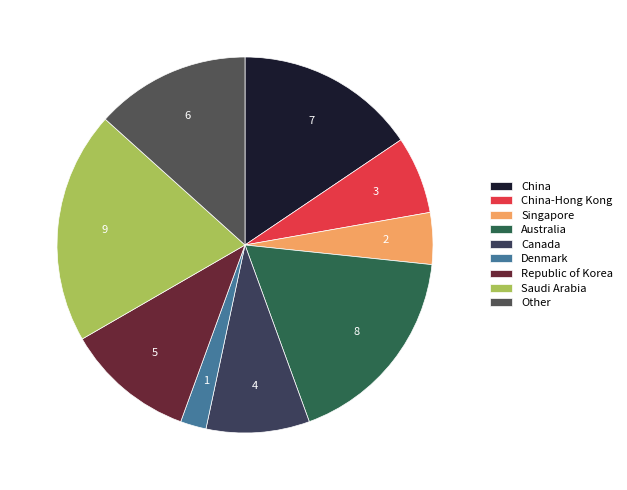

How many segments does this pie chart have?

9